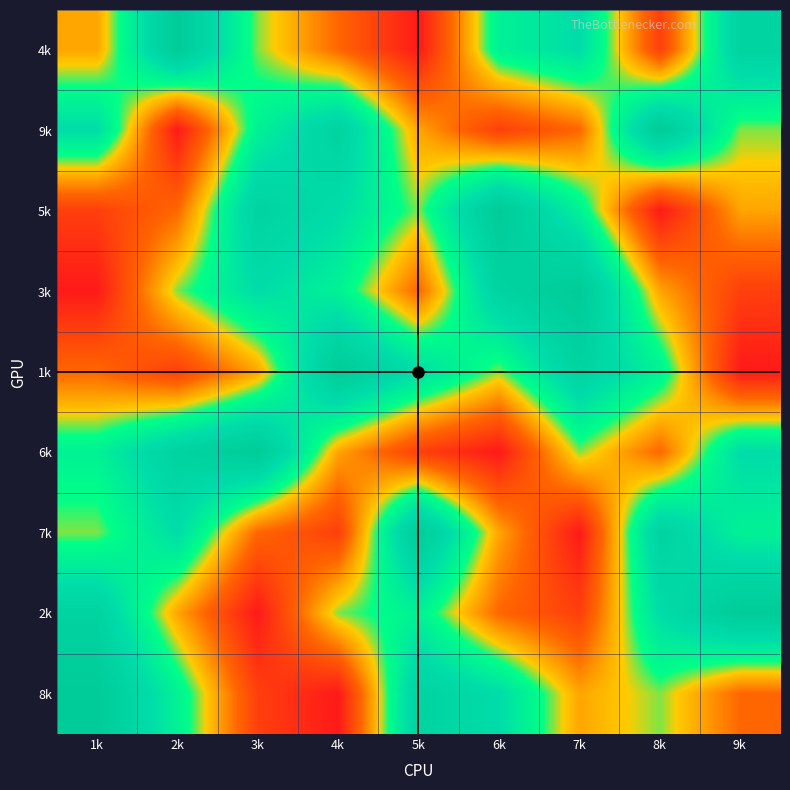

At which category is the sum across all series the highest?

1k